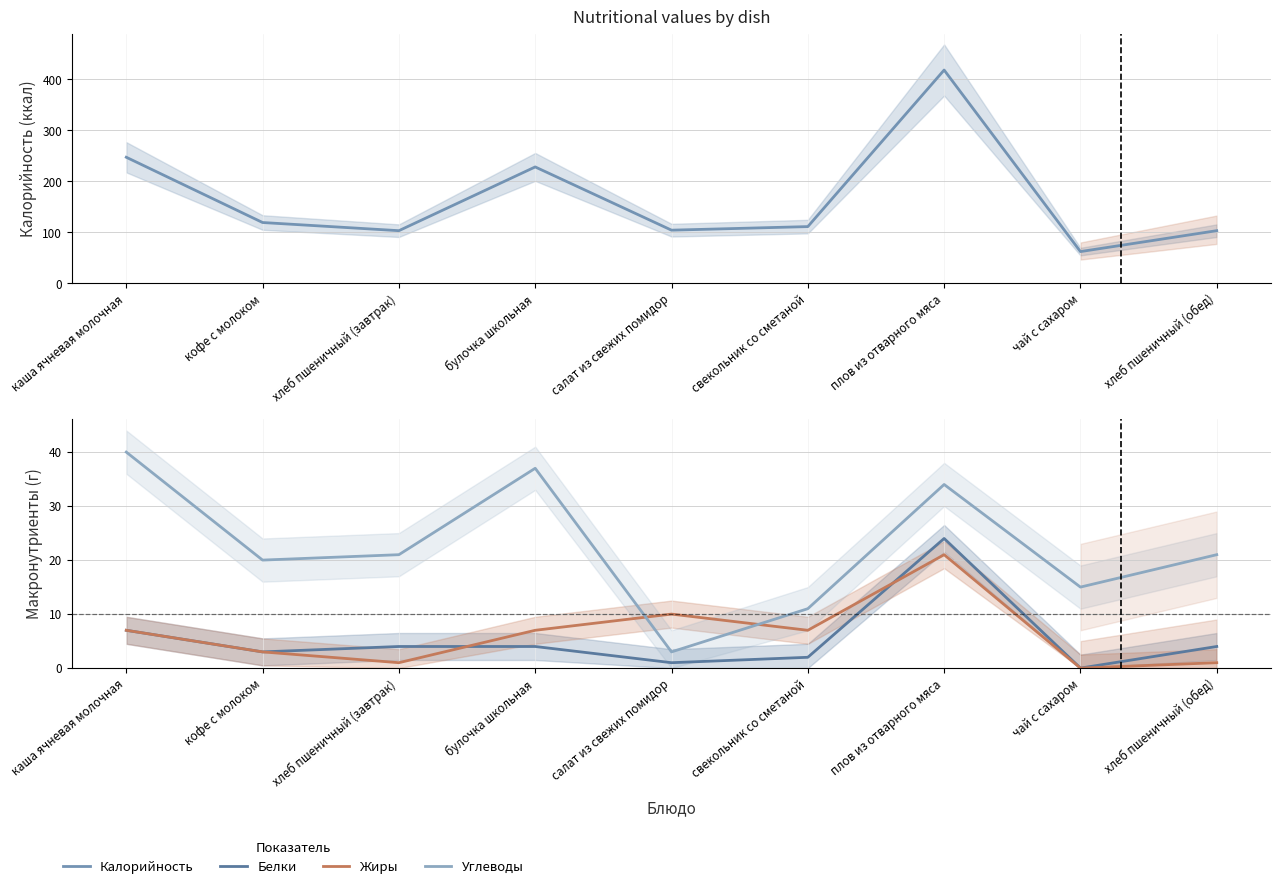

What position from the right is хлеб пшеничный (завтрак)?

7